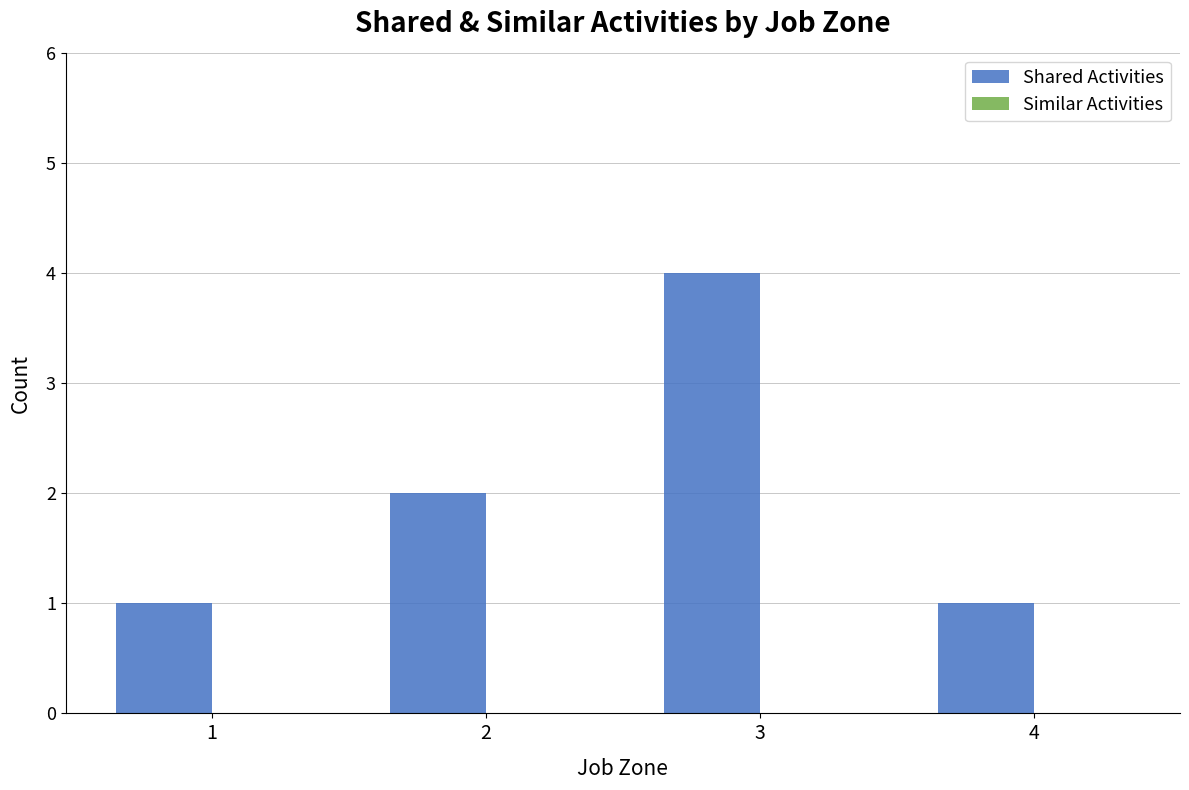

The chart shows a value of 1 at 2. True or false?

False